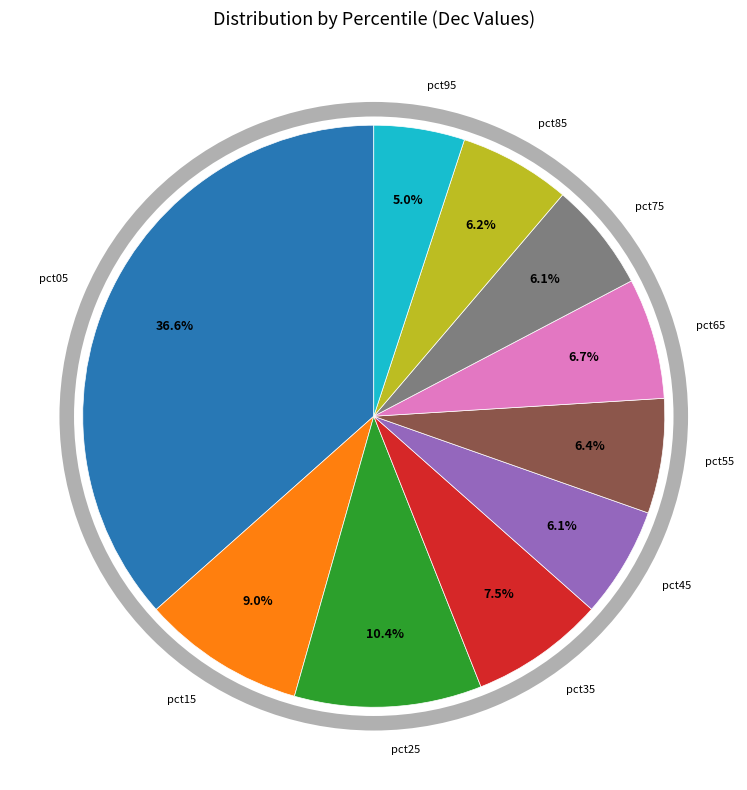

To the nearest percent, what portion does pct55 represent?

6%